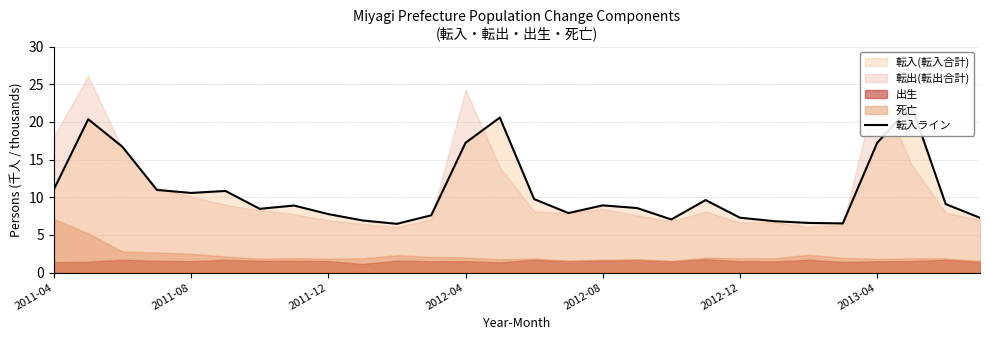

What is the difference between the second highest and minimum values?

14.1